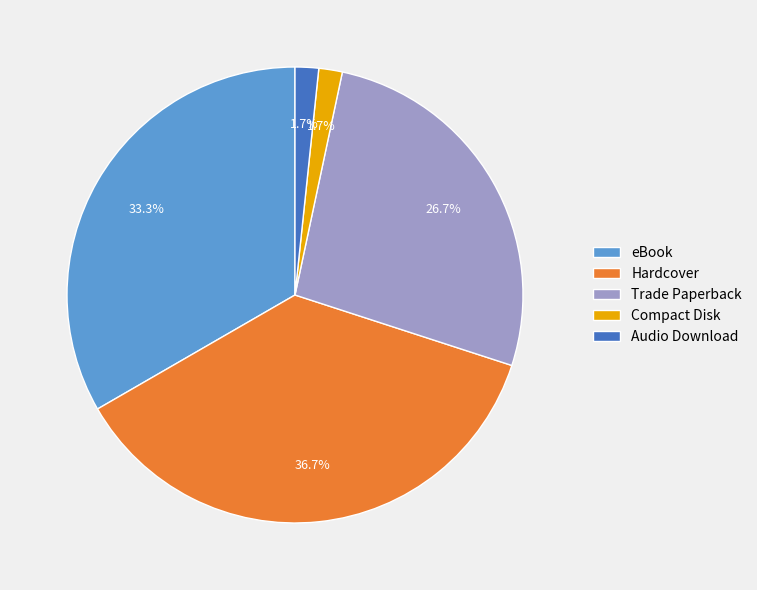

To the nearest percent, what is the difference between the Trade Paperback and Hardcover slice percentages?

10%